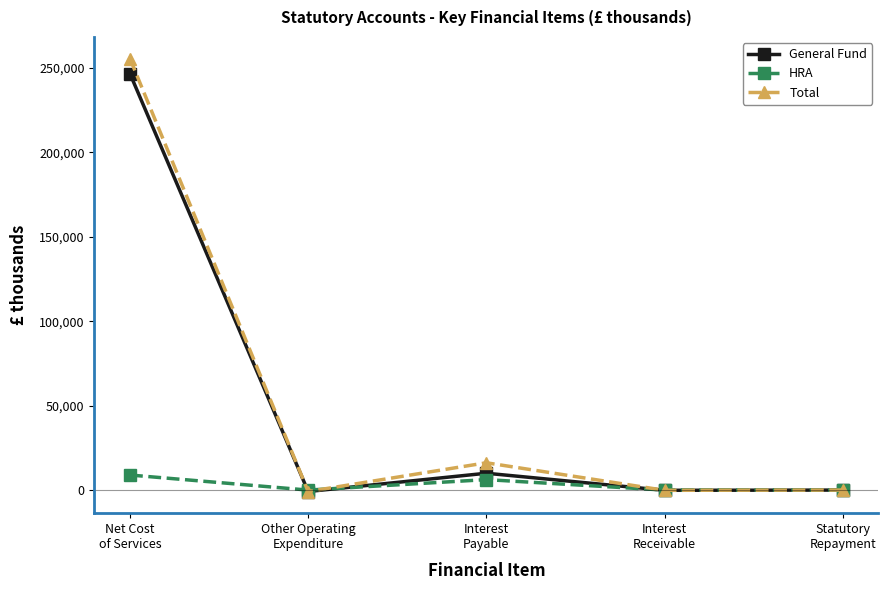

What is the minimum value for General Fund?

-849